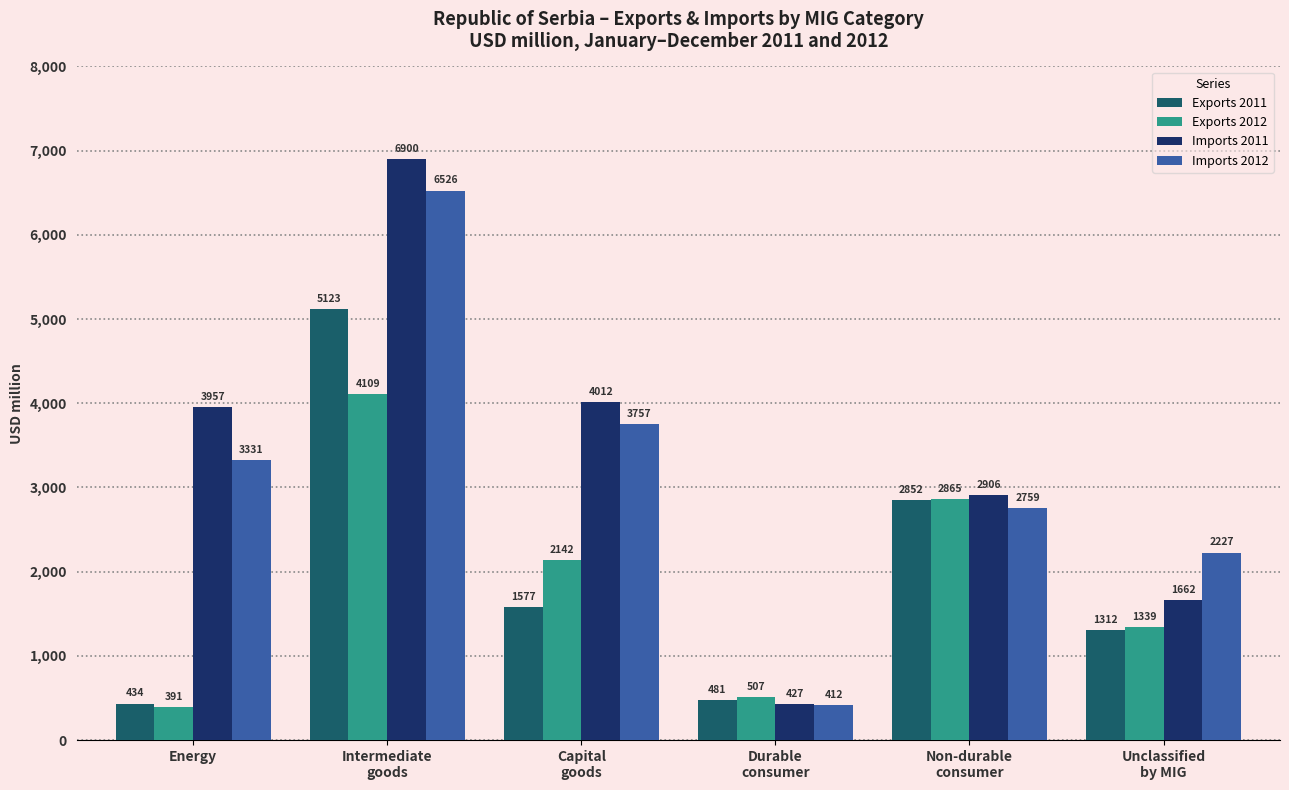

What is the total value across all series at Non-durable
consumer?

11382.1